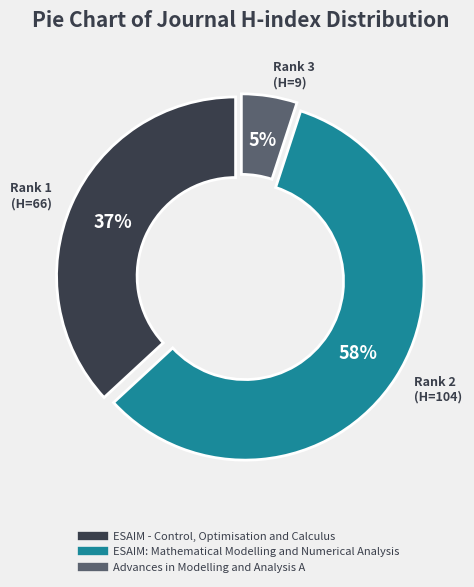

Which slice represents more than half of the pie?

ESAIM: Mathematical Modelling and Numerical Analysis